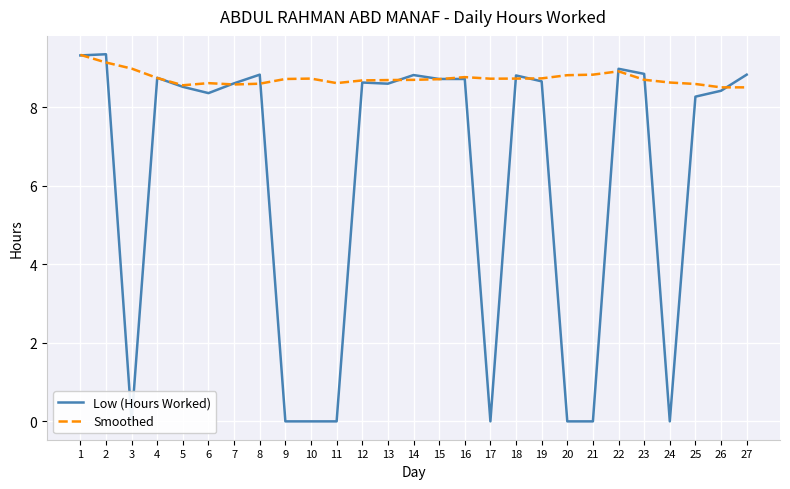

How many times do Smoothed and Low (Hours Worked) cross each other?

13